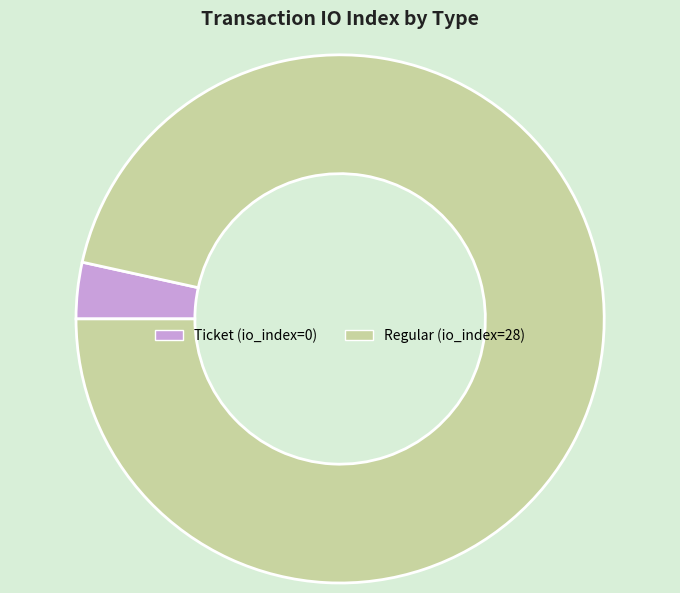

How many slices are in this pie chart?

2